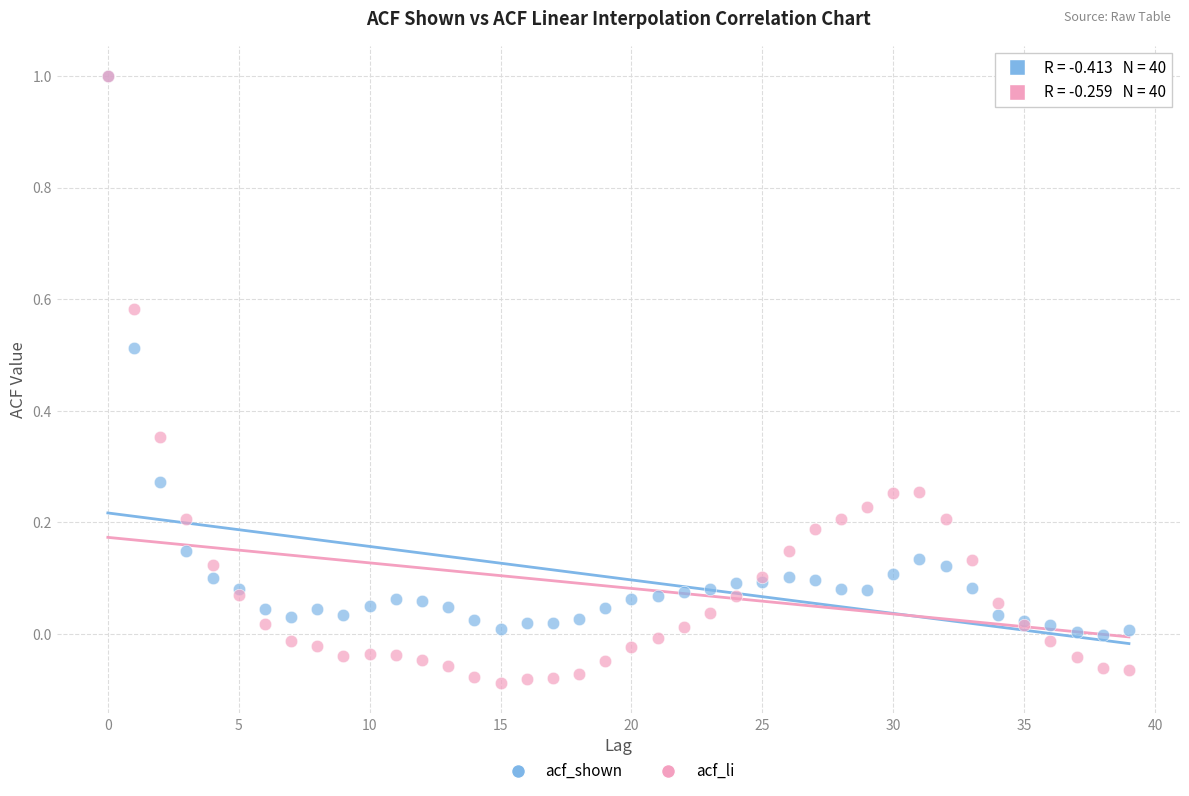

Which series has the largest Y range (max minus min)?

acf_li